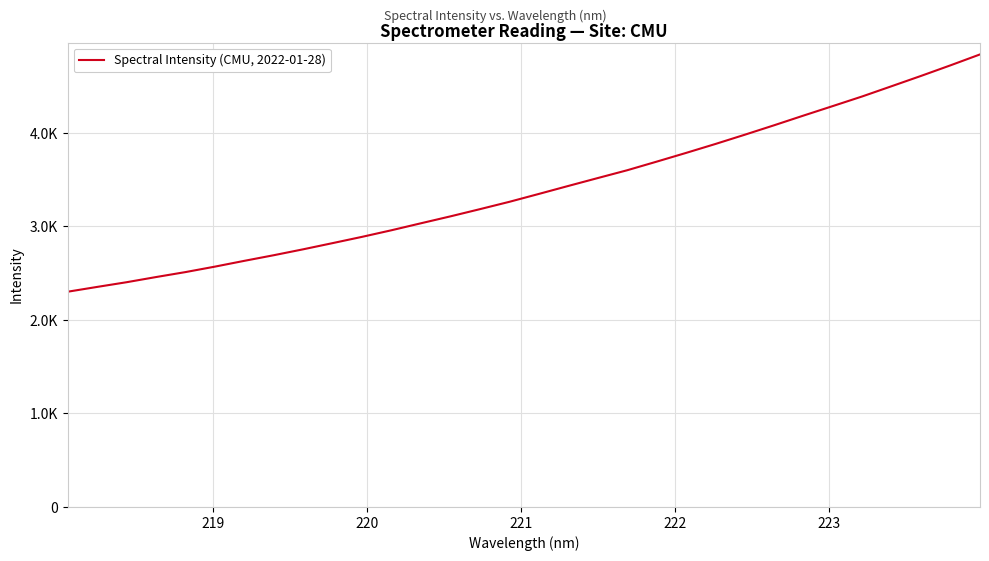

Is this an area chart (filled region under the line)?

No